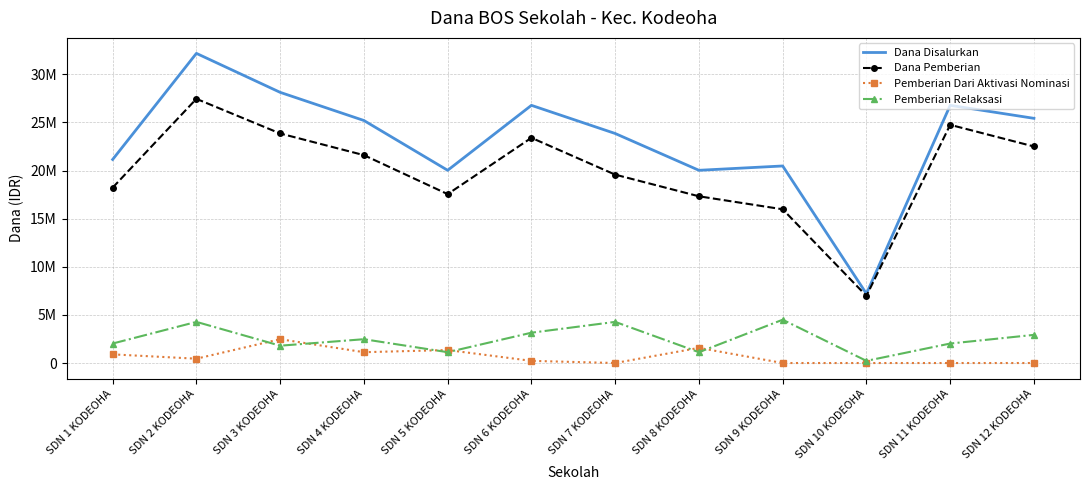

Where does the Pemberian Dari Aktivasi Nominasi series first go above 450000?

SDN 1 KODEOHA